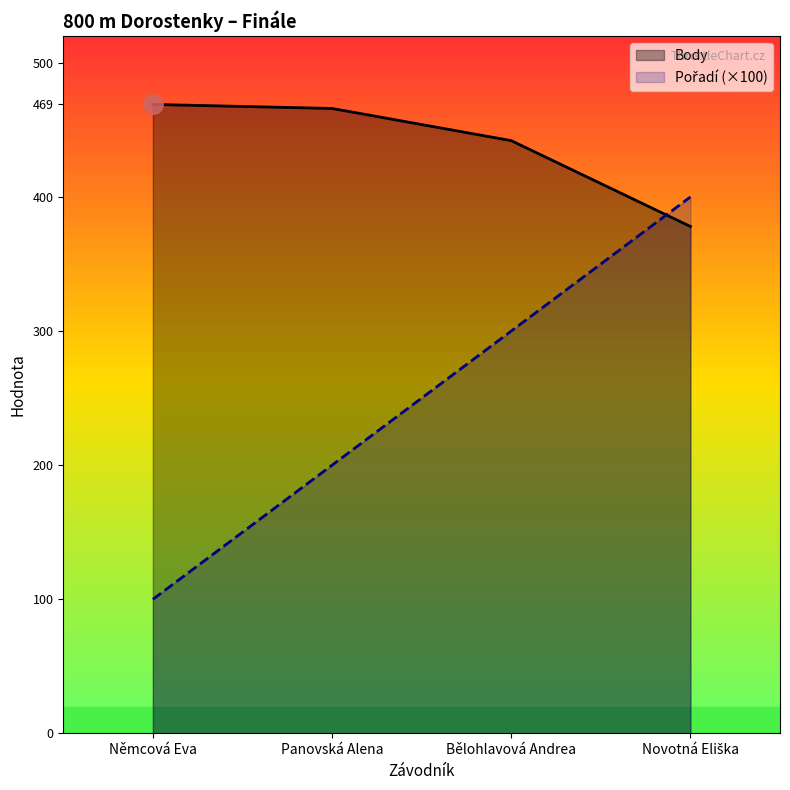

The Pořadí series shows 130 at Bělohlavová Andrea. True or false?

False